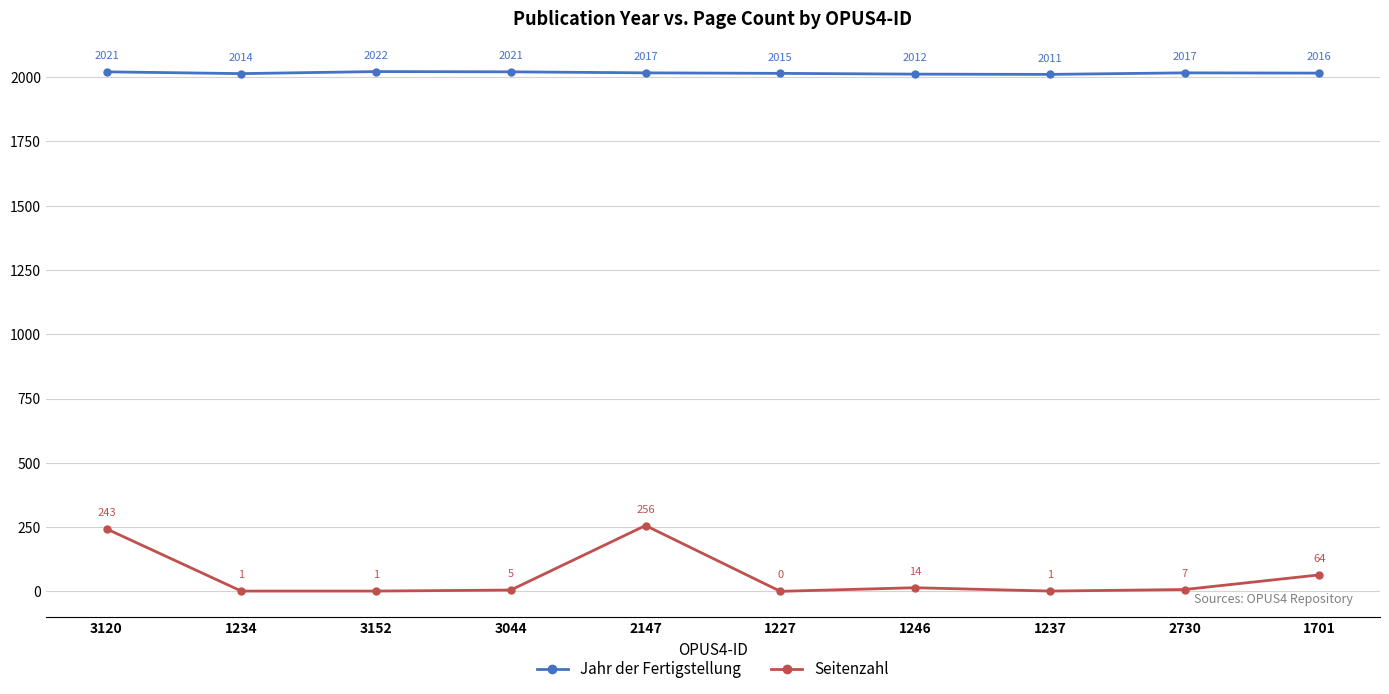

Which series changed the most between 2147 and 1701?

Seitenzahl